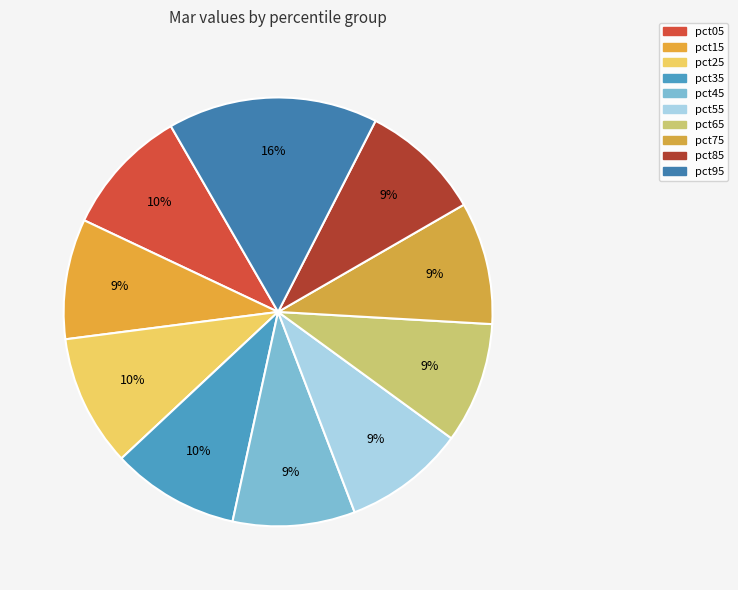

How many slices are in this pie chart?

10